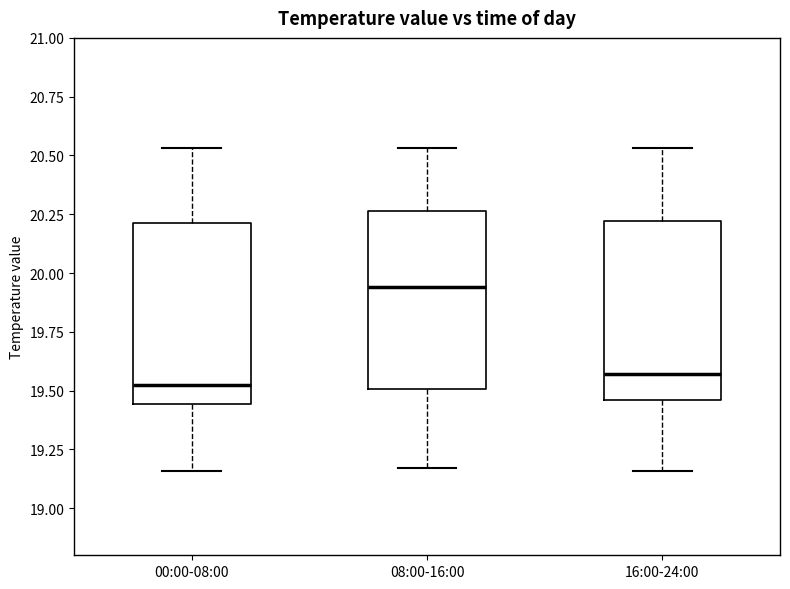

Reading left to right, transcribe this box plot: for each box, give where its median line is, the range the box spans, and where its two whiskers end, as read against the y-axis. The values are not printed on the chart, so give them approximately, as read against the axis.

00:00-08:00: median 19.55, box 19.45 to 20.20, whiskers 19.15 to 20.55
08:00-16:00: median 19.95, box 19.50 to 20.25, whiskers 19.15 to 20.55
16:00-24:00: median 19.55, box 19.45 to 20.20, whiskers 19.15 to 20.55